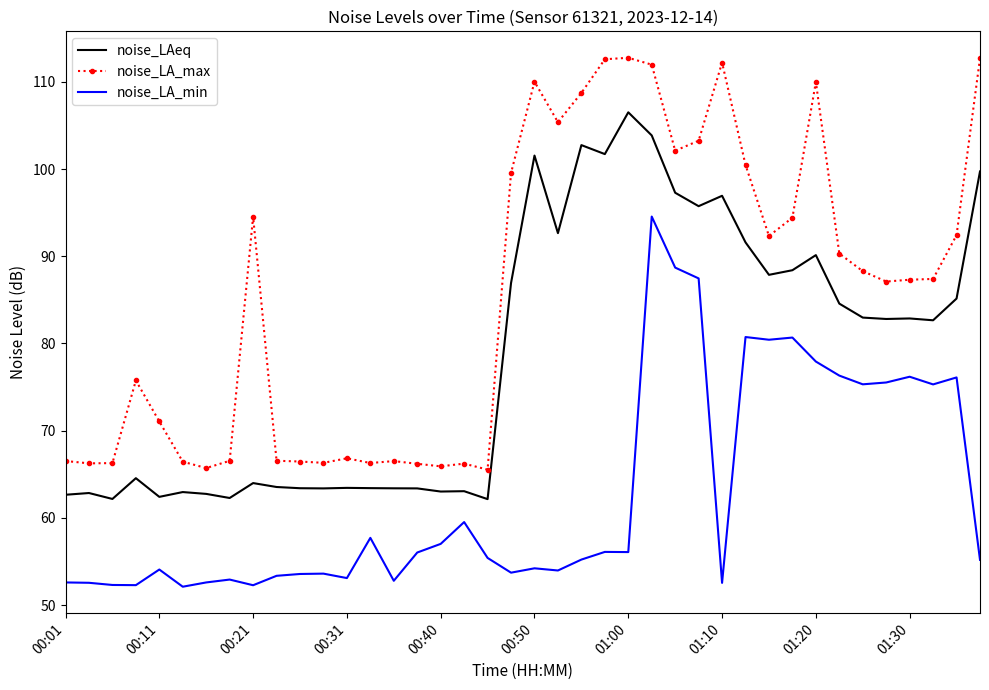

True or false: noise_LA_max and noise_LA_min intersect in this chart.

False